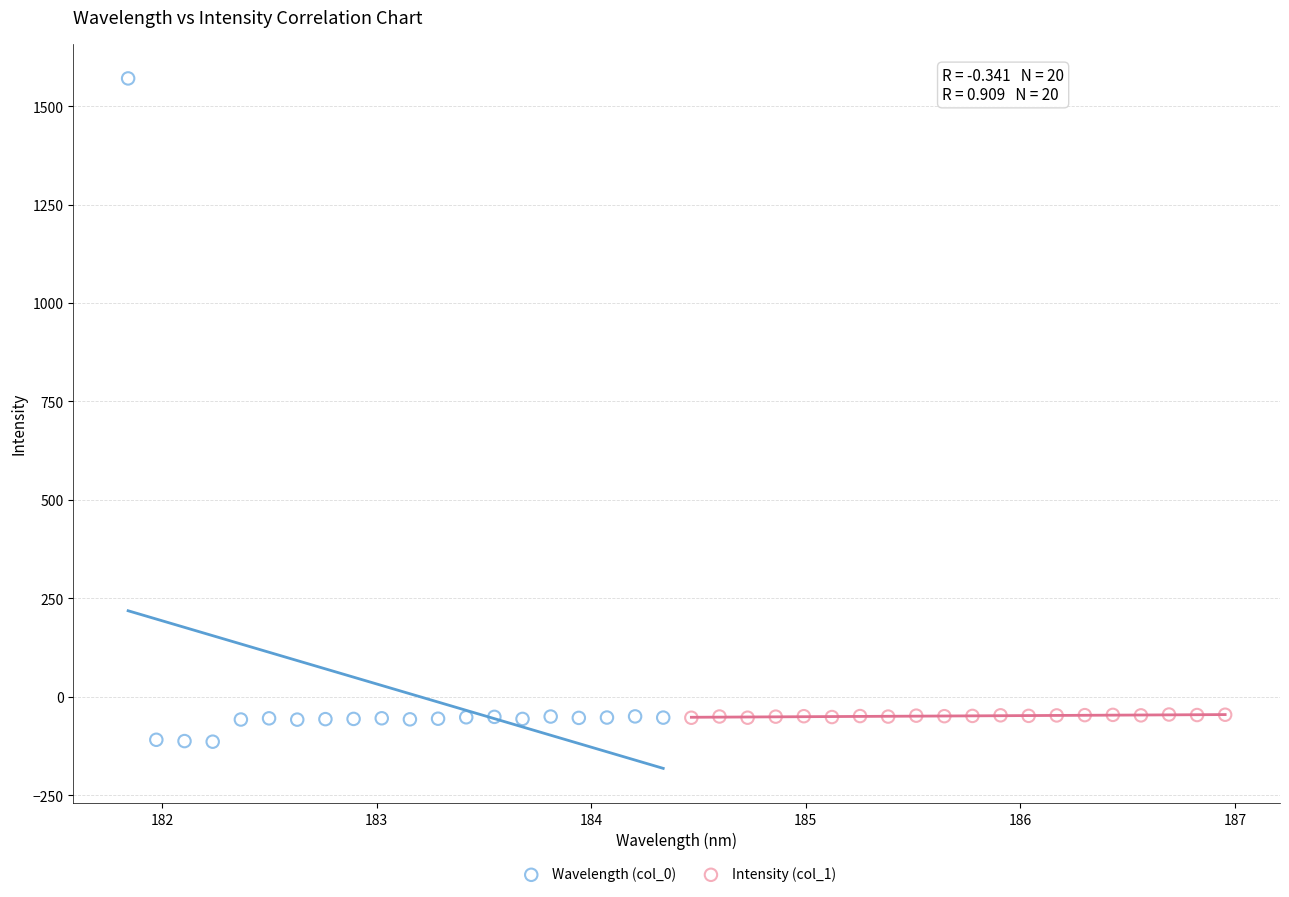

Which series contains the highest Y value?

Wavelength (col_0)